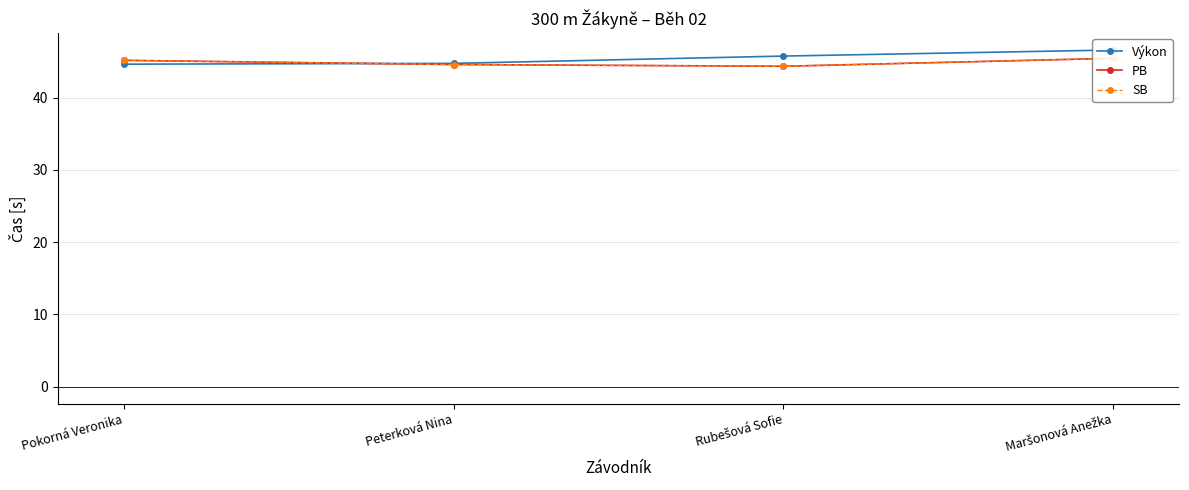

Which category has the lowest value in the PB series?

Rubešová Sofie